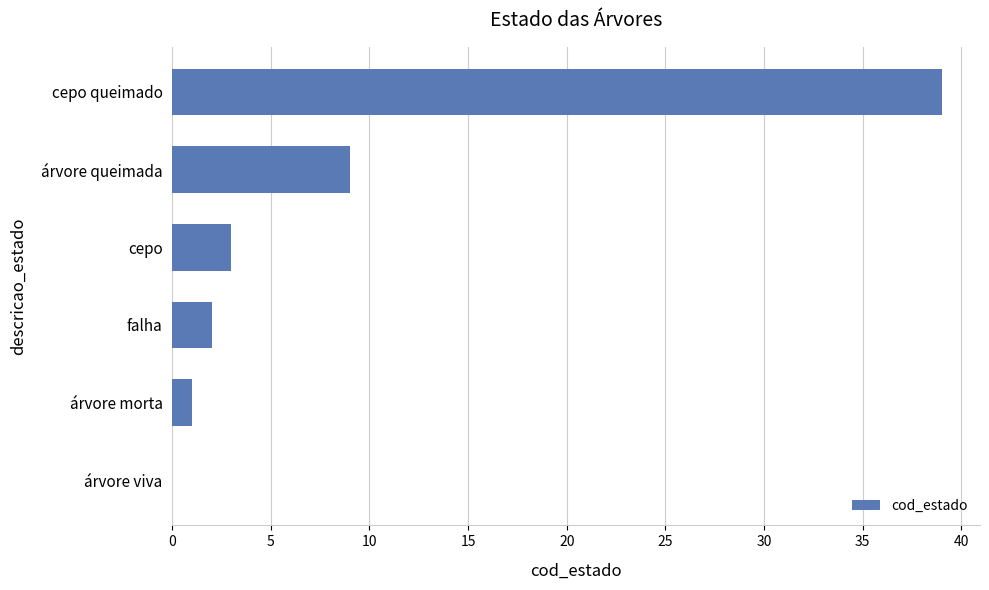

Count the number of data series in this chart.

1